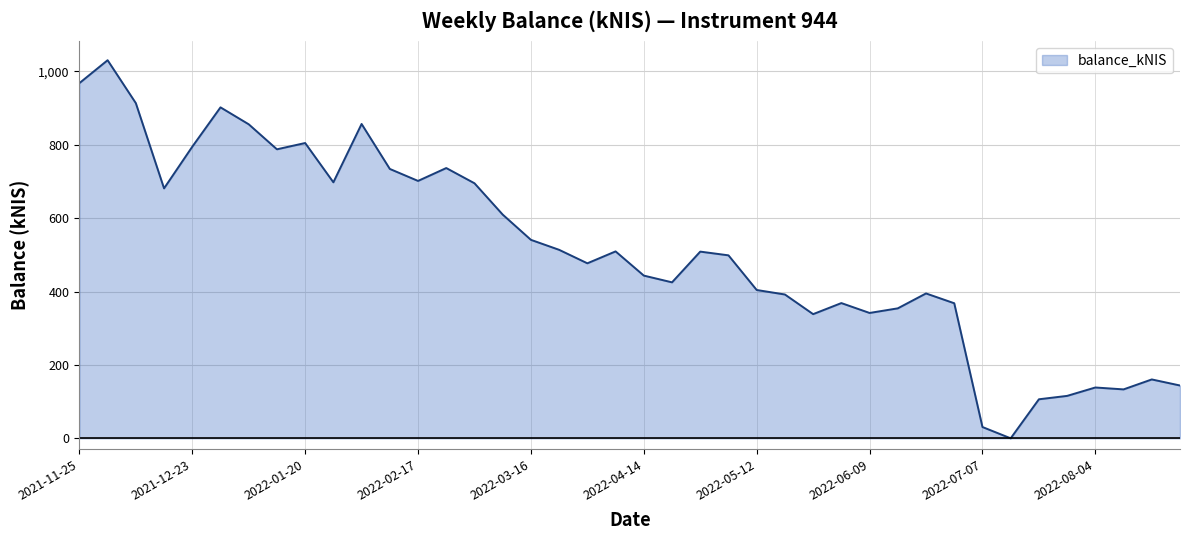

What is the difference between the maximum and minimum values?

1030.7